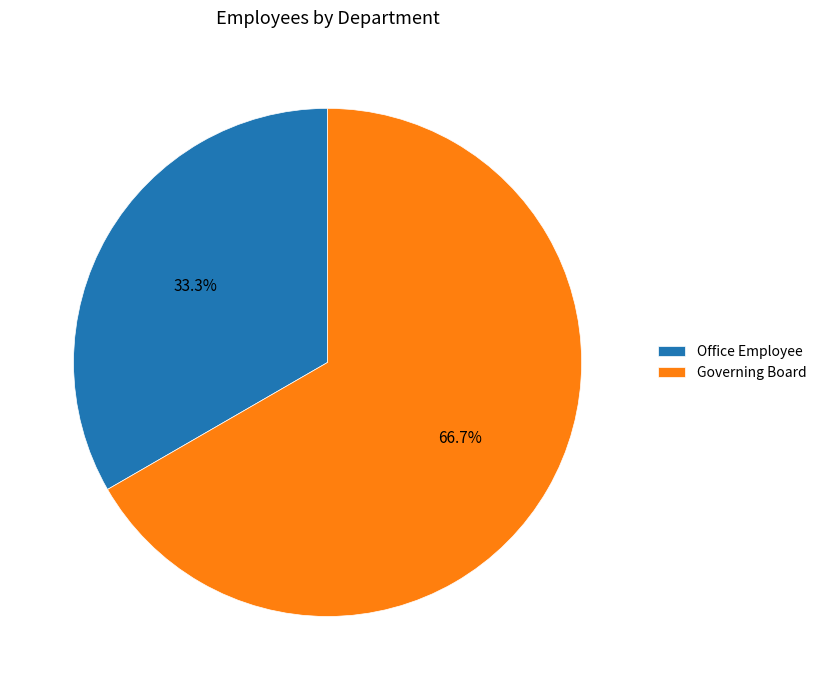

The Governing Board slice represents 67% of the pie. True or false?

True